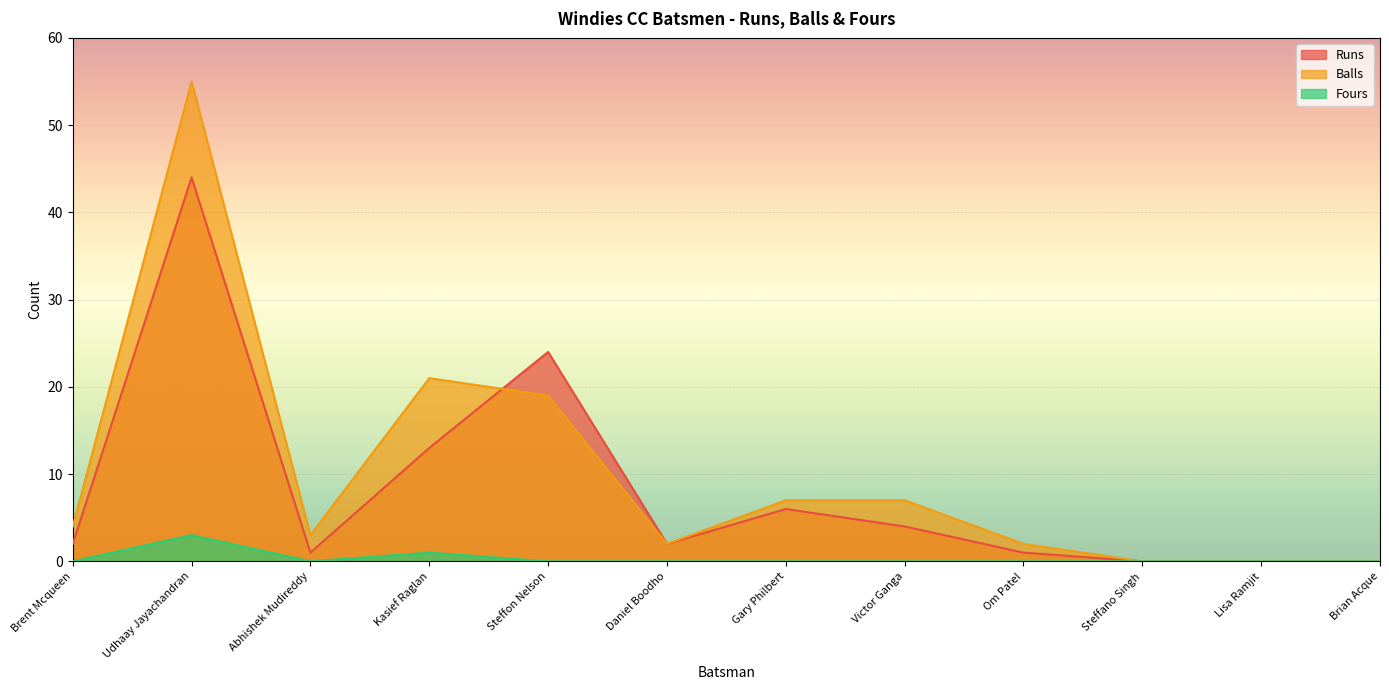

What is the label of the 12th point from the right?

Brent Mcqueen